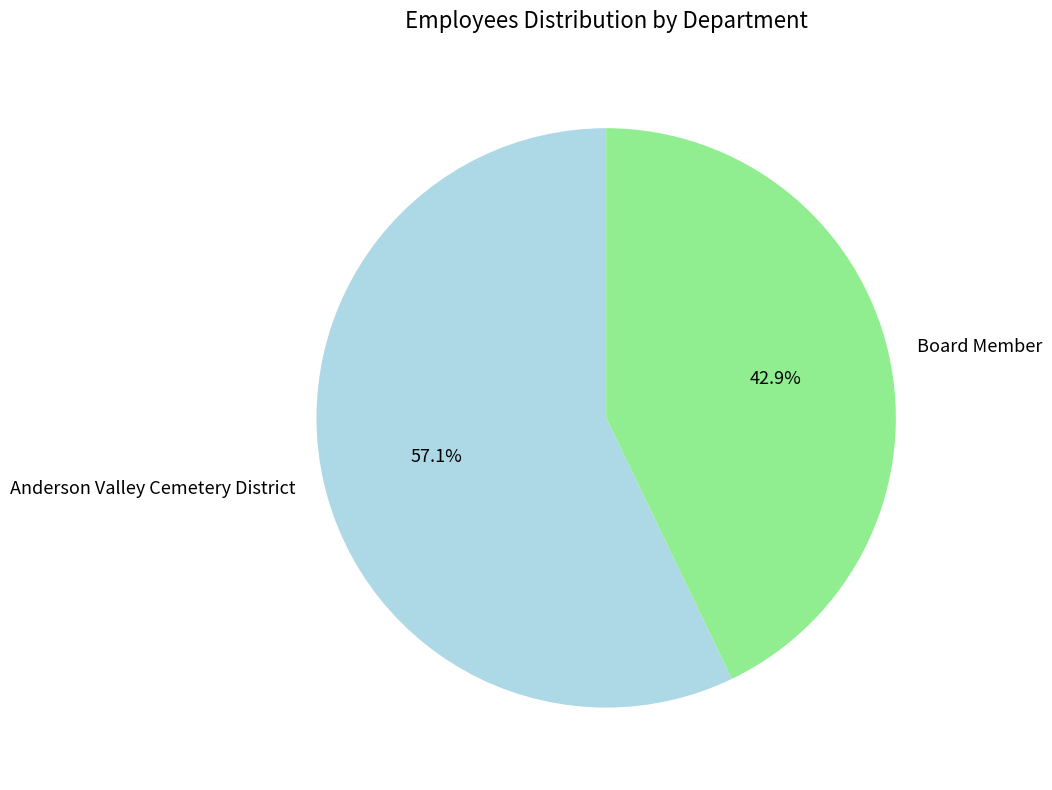

Which slice represents more than half of the pie?

Anderson Valley Cemetery District